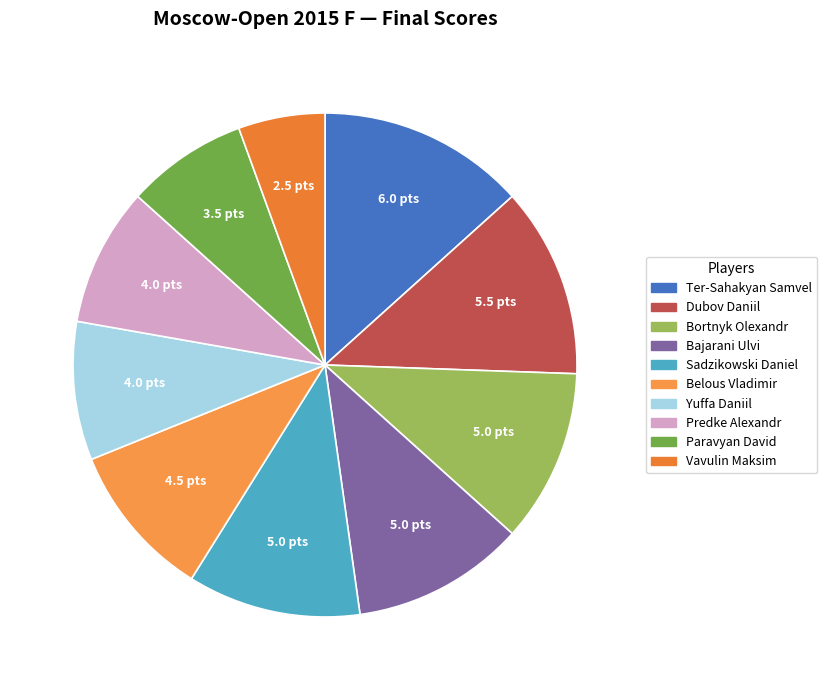

The Paravyan David slice represents 1% of the pie. True or false?

False